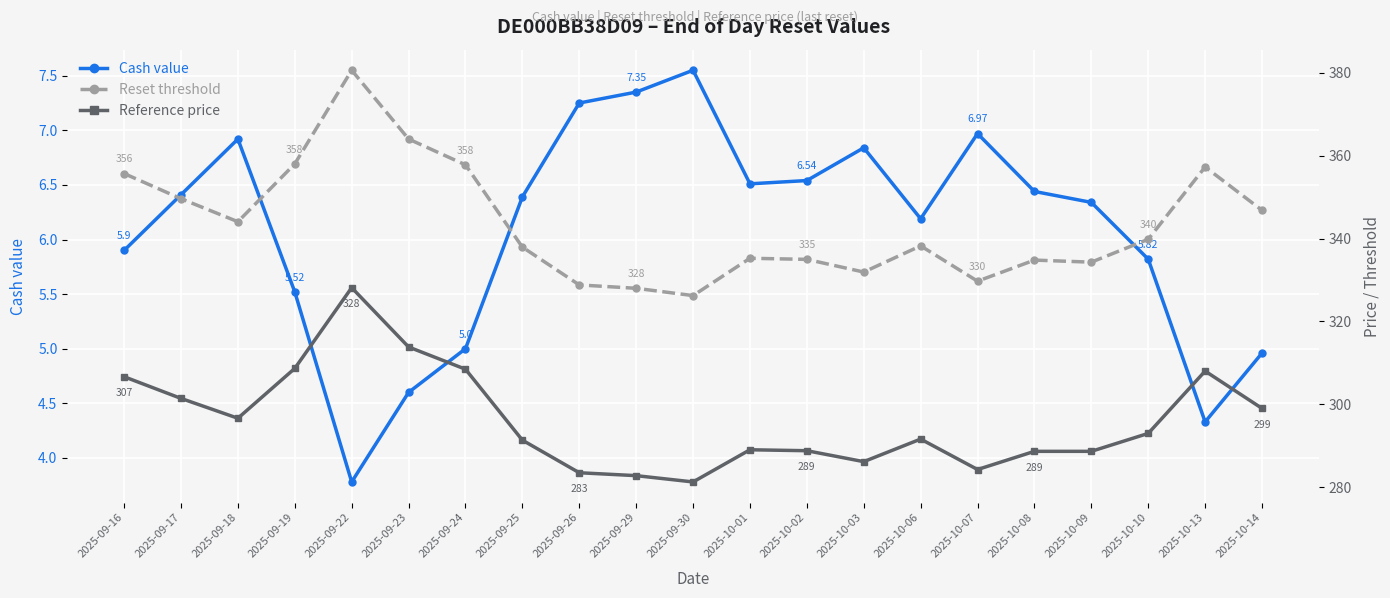

Where is Reference price nearest to the value 304?

2025-09-17